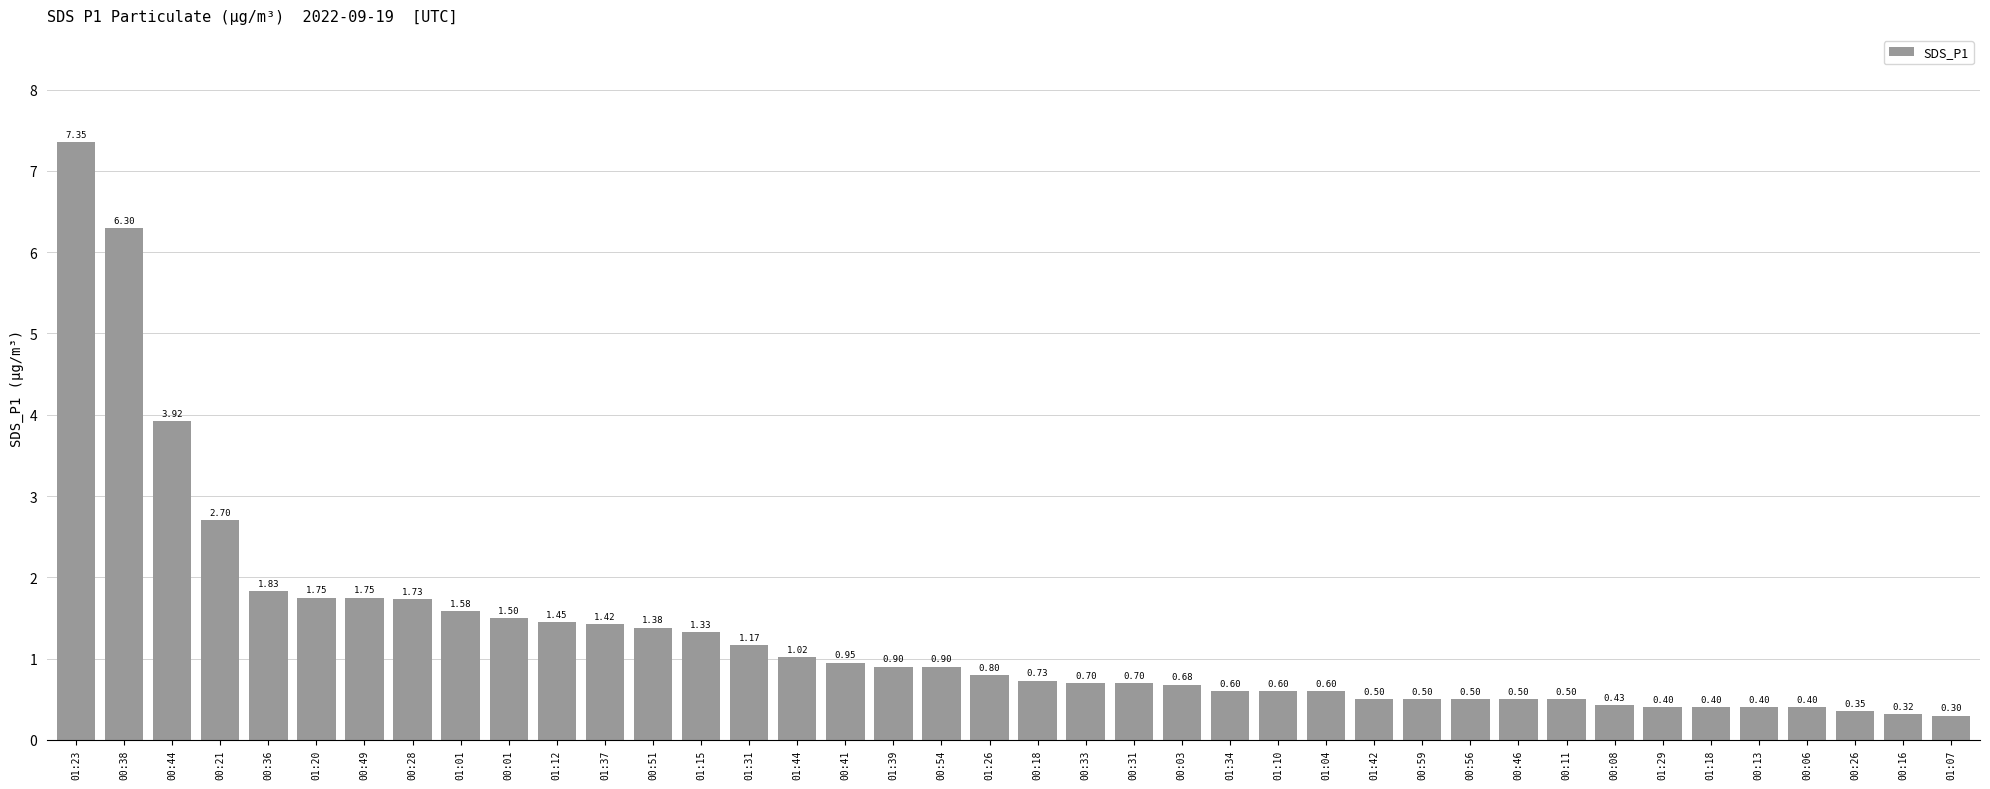

What is the change in value from 00:21 to 00:36?

-0.9